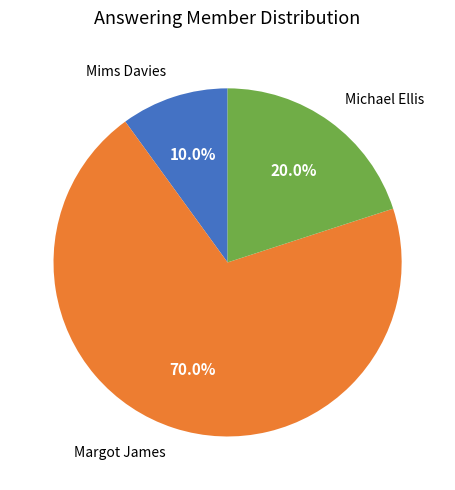

Rank the categories by value from lowest to highest.

Mims Davies, Michael Ellis, Margot James